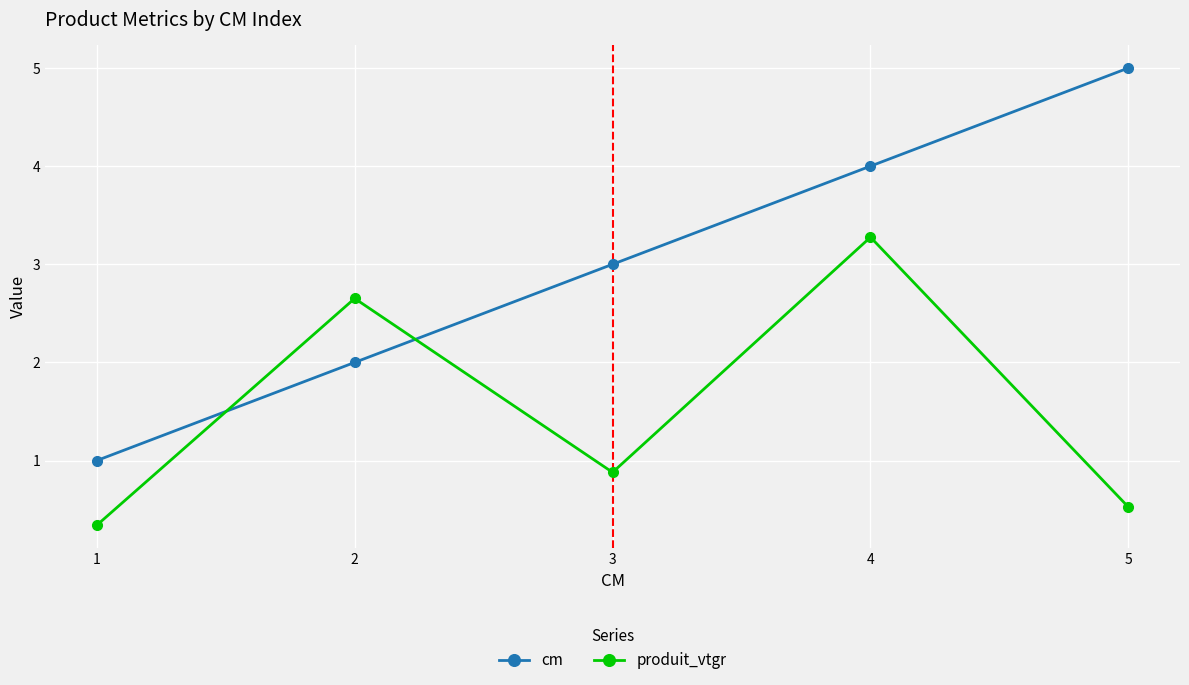

Reading left to right, what are all the values shown in this chart?

cm: 1.0	2.0	3.0	4.0	5.0
produit_vtgr: 0.3	2.7	0.9	3.3	0.5